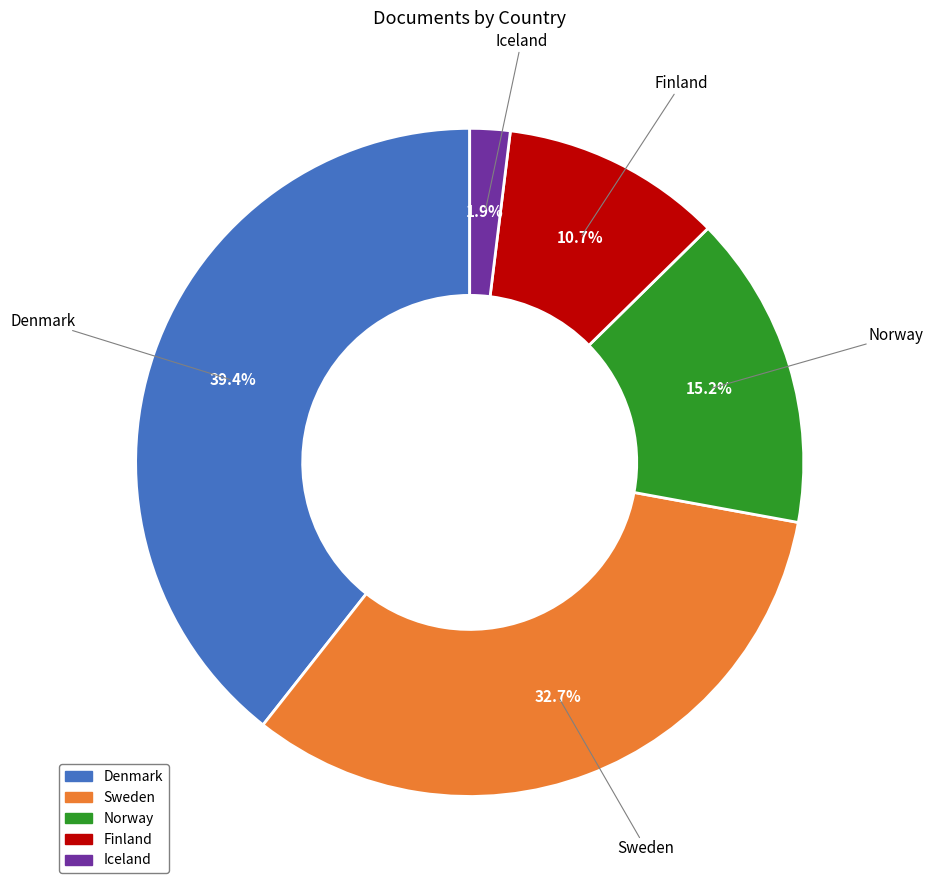

Which slice is the smallest?

Iceland